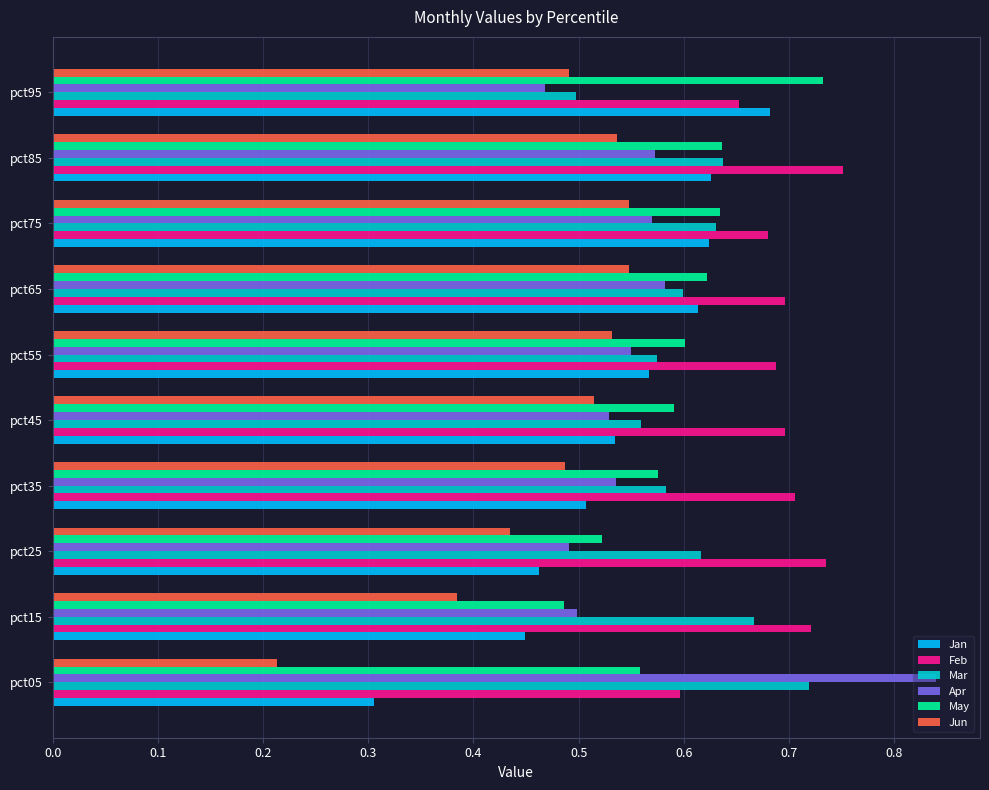

True or false: Feb has a value of 0.4 at pct05.

False